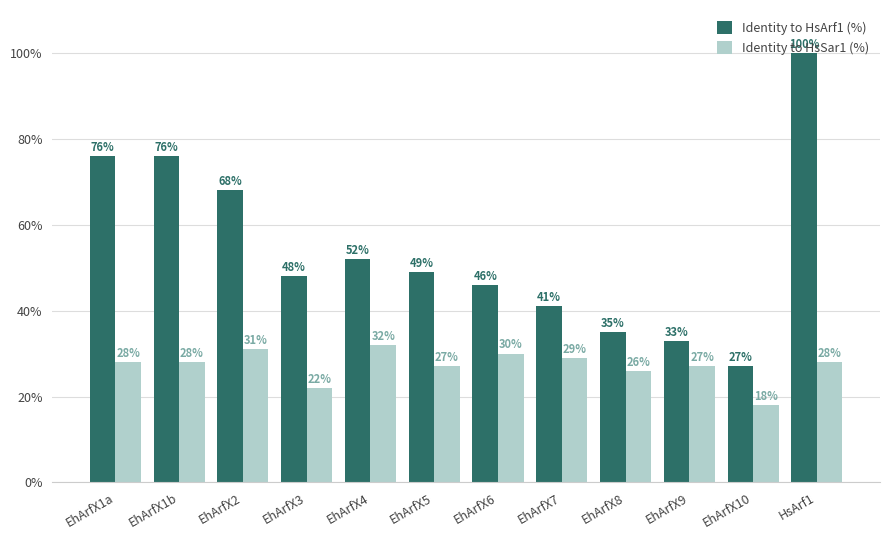

How many groups of bars are there?

12